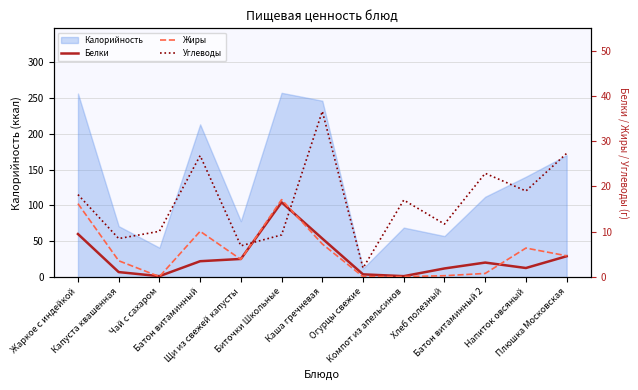

How many intersections are there between Углеводы and Белки?

2